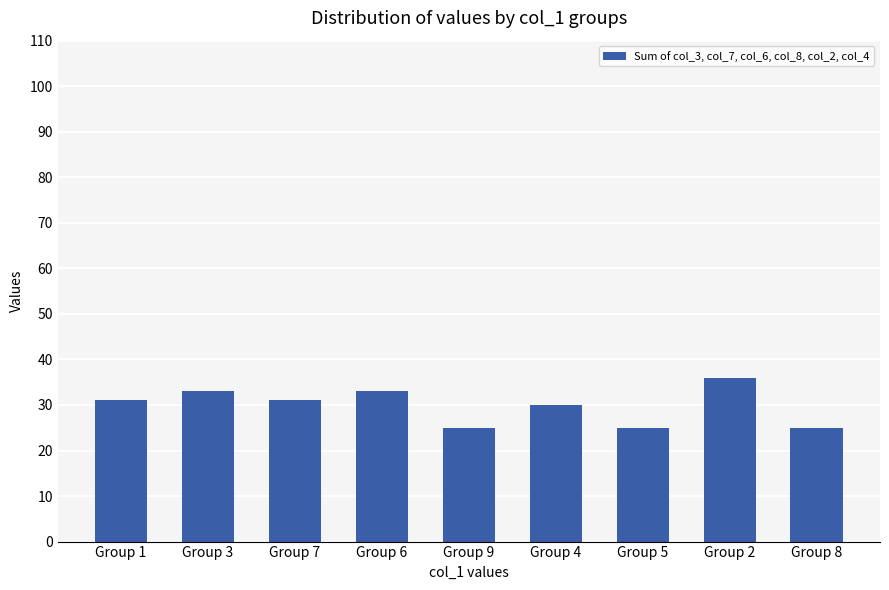

At which label is the value closest to 30?

Group 4